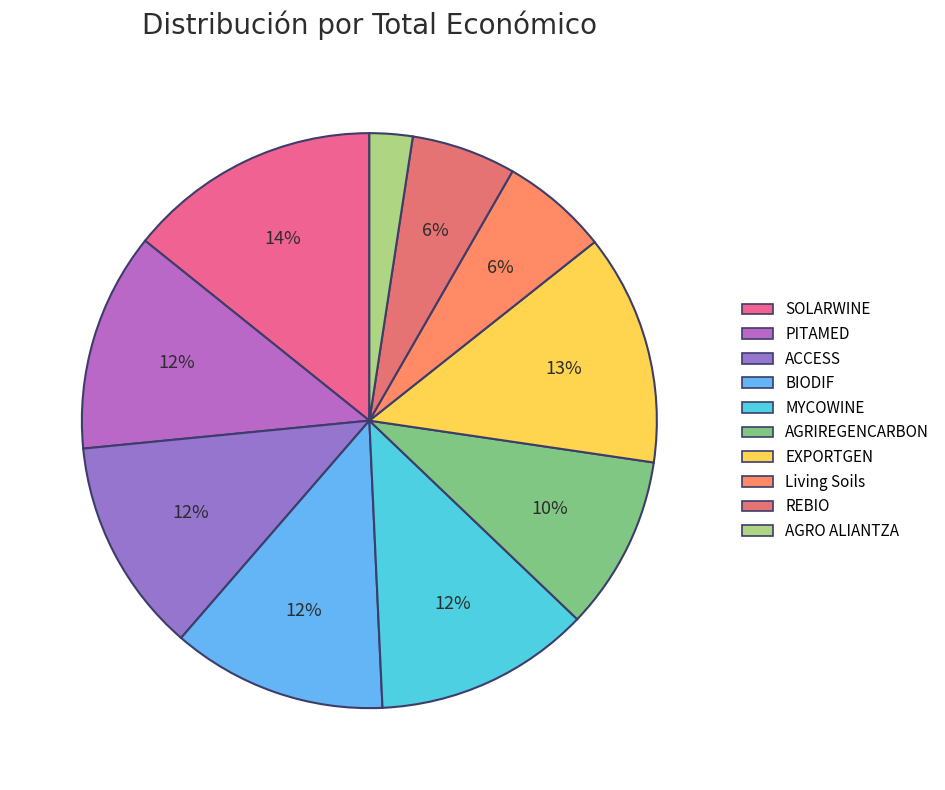

What is the total percentage of ACCESS and SOLARWINE?

26.3%